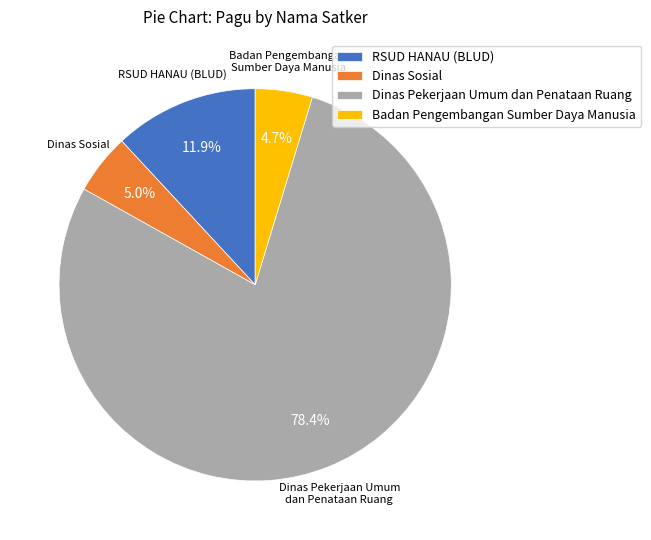

Is there any slice that represents more than half of the pie?

Yes